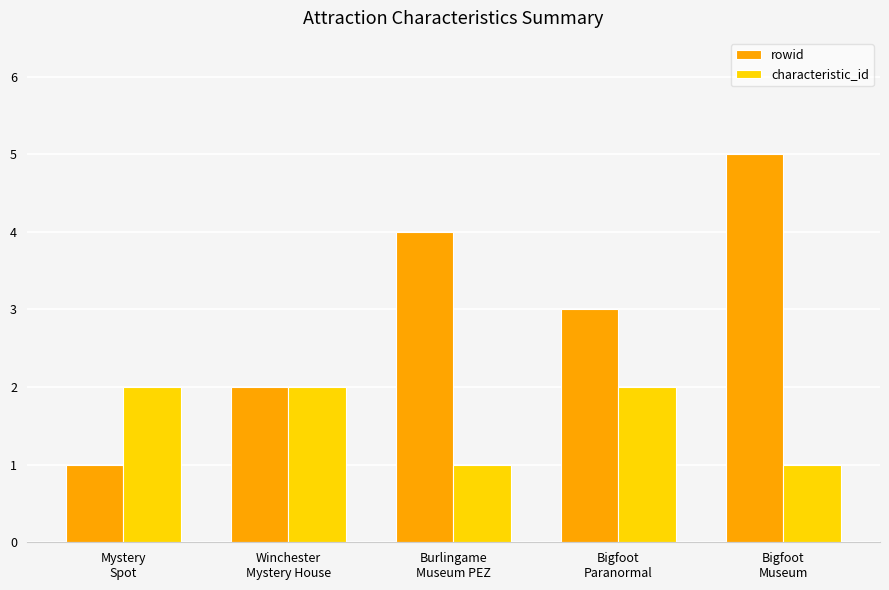

Is the value of characteristic_id at Mystery
Spot greater than the value of rowid at Bigfoot
Paranormal?

No